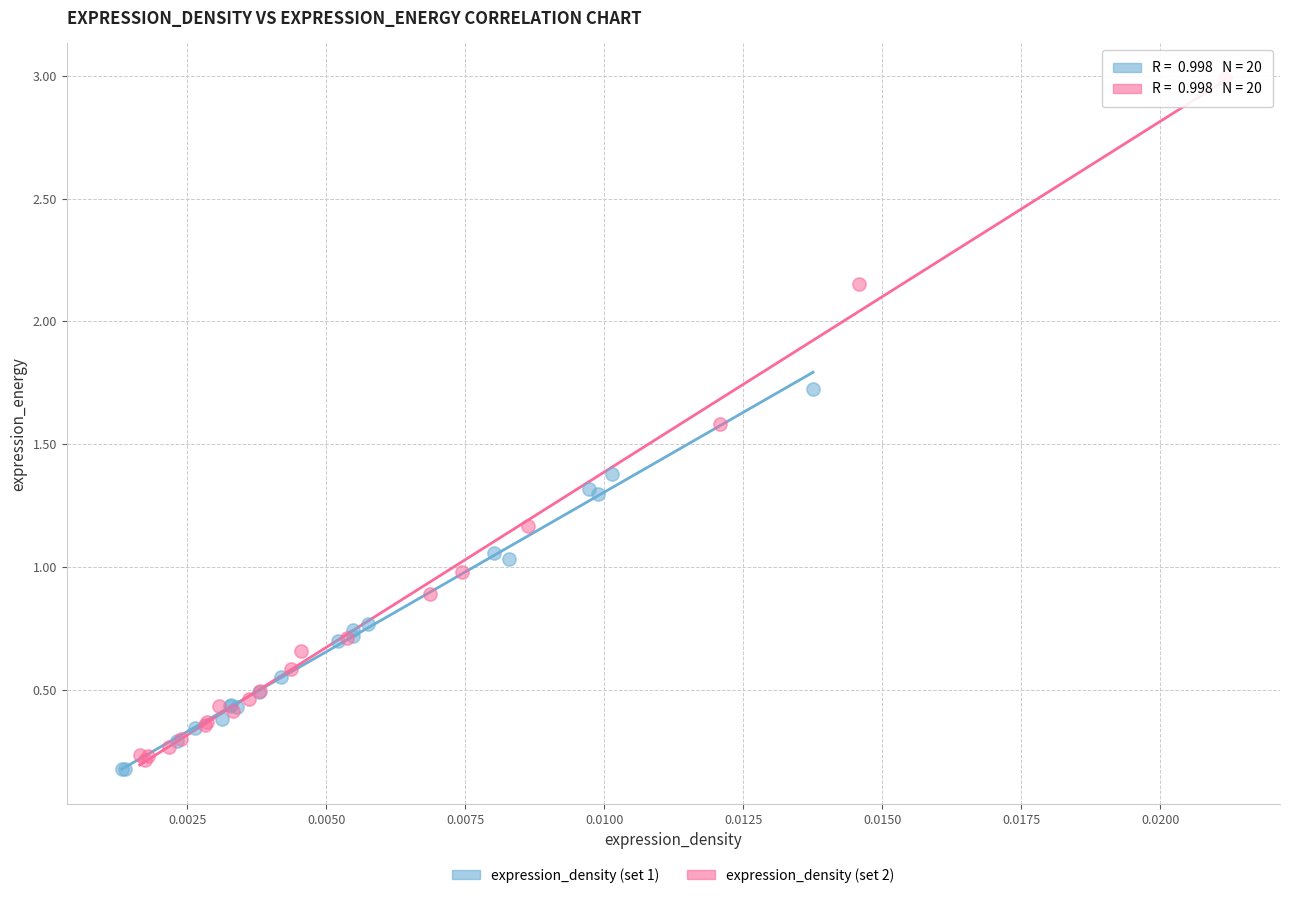

Which series reaches the maximum Y coordinate?

expression_density (set 2)